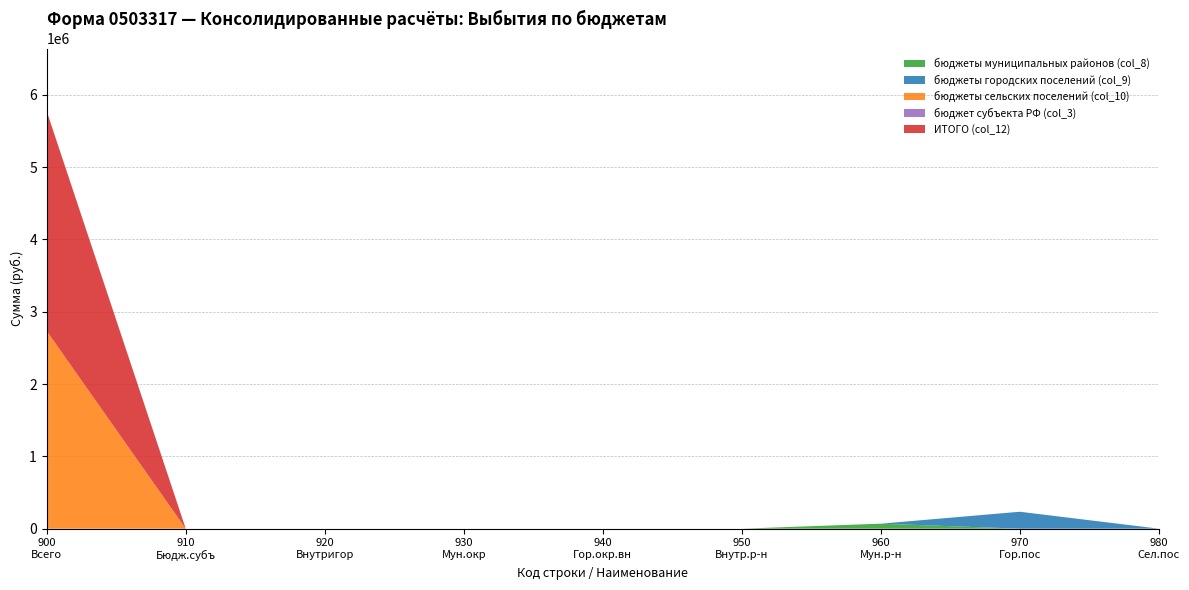

Does the chart have visible grid lines?

Yes